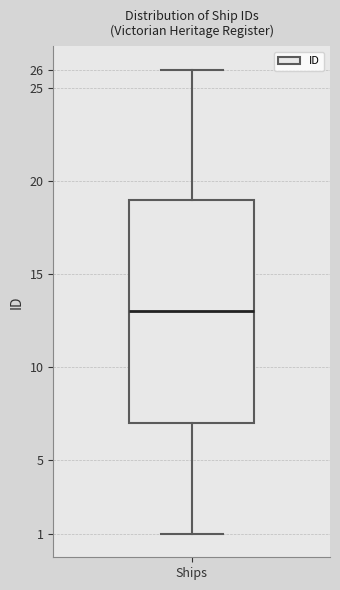

Read this box plot against the y-axis: the position of the median line, the range covered by the box, and the ends of both whiskers. The values are not printed on the chart, so give them approximately, as read against the axis.

median 13, box 7 to 19, whiskers 1 to 26